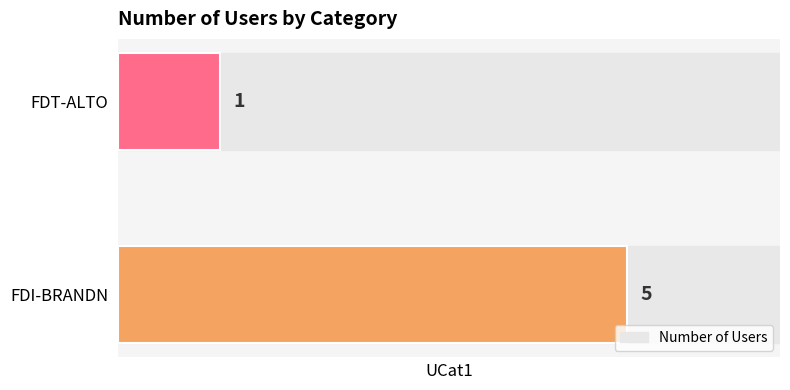

Between FDI-BRANDN and FDT-ALTO, which is larger?

FDI-BRANDN